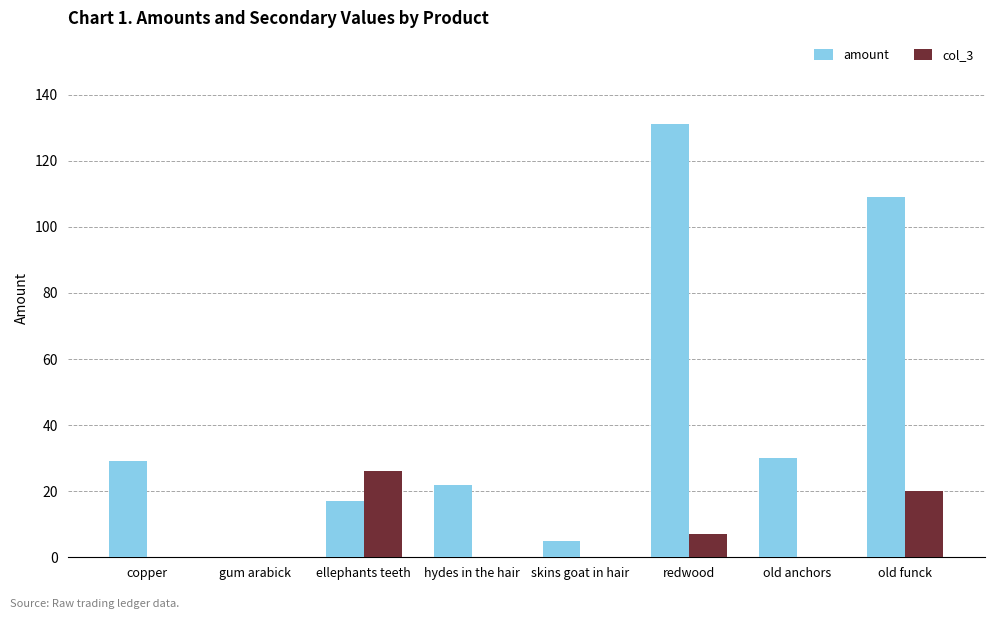

What are all the series names shown in the legend?

amount, col_3